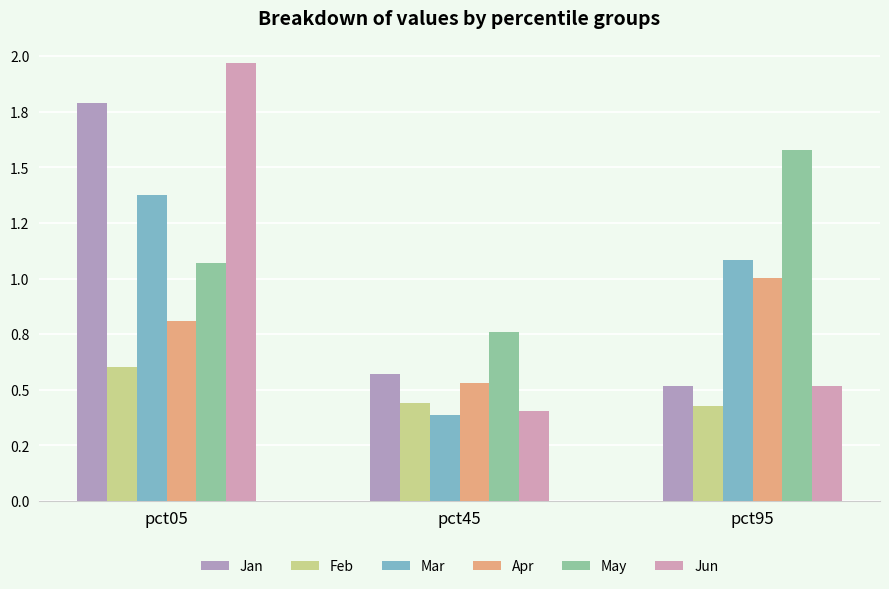

Read the Mar value at pct45.

0.4